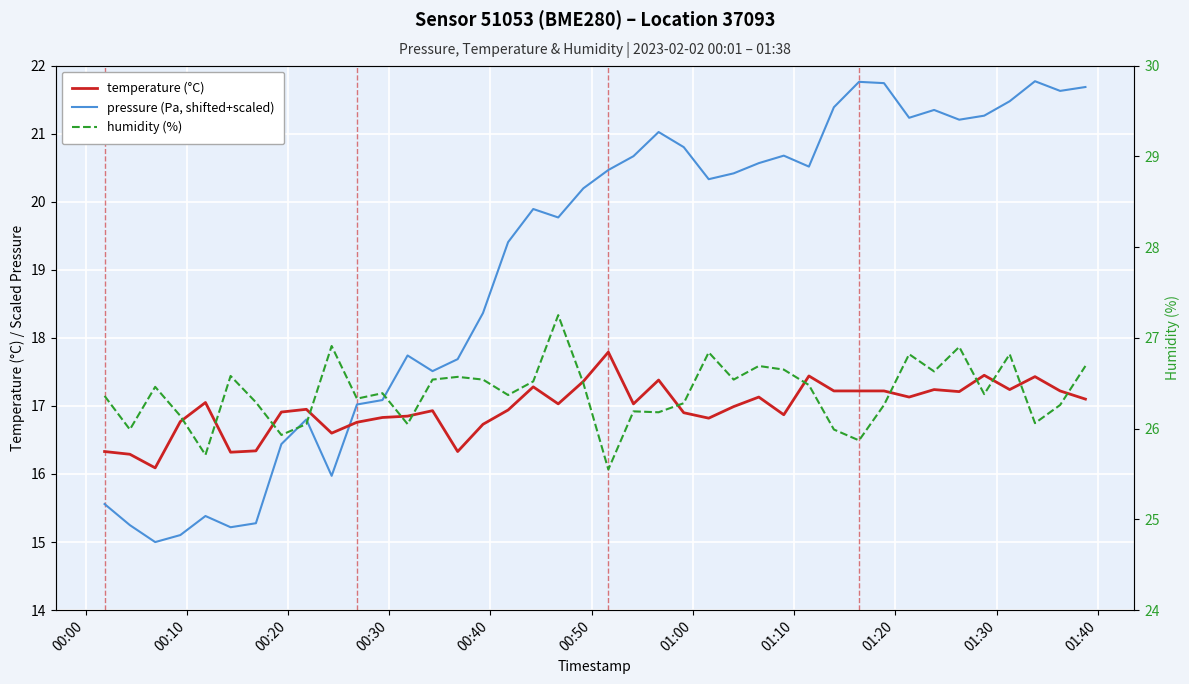

What is the minimum value for humidity (%)?

25.6